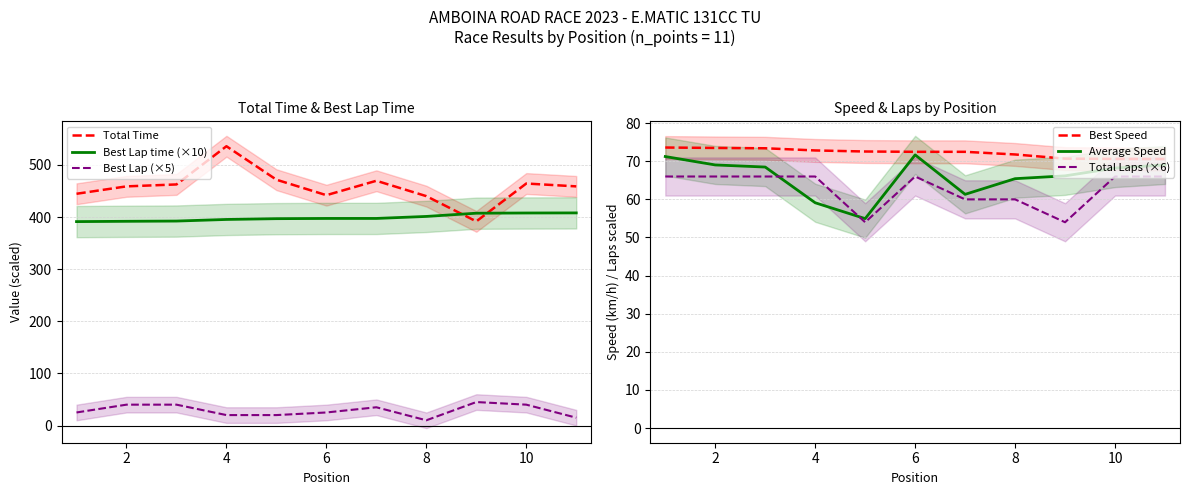

What is the maximum value for Best Lap (×5)?

45.0